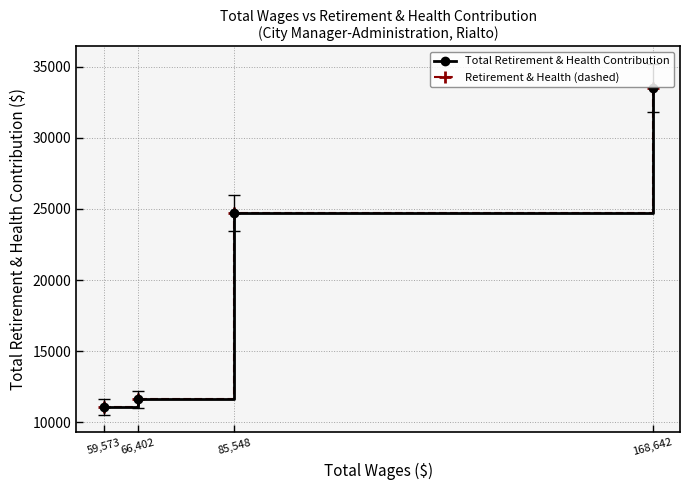

True or false: Retirement & Health (dashed) and Total Retirement & Health Contribution intersect in this chart.

False